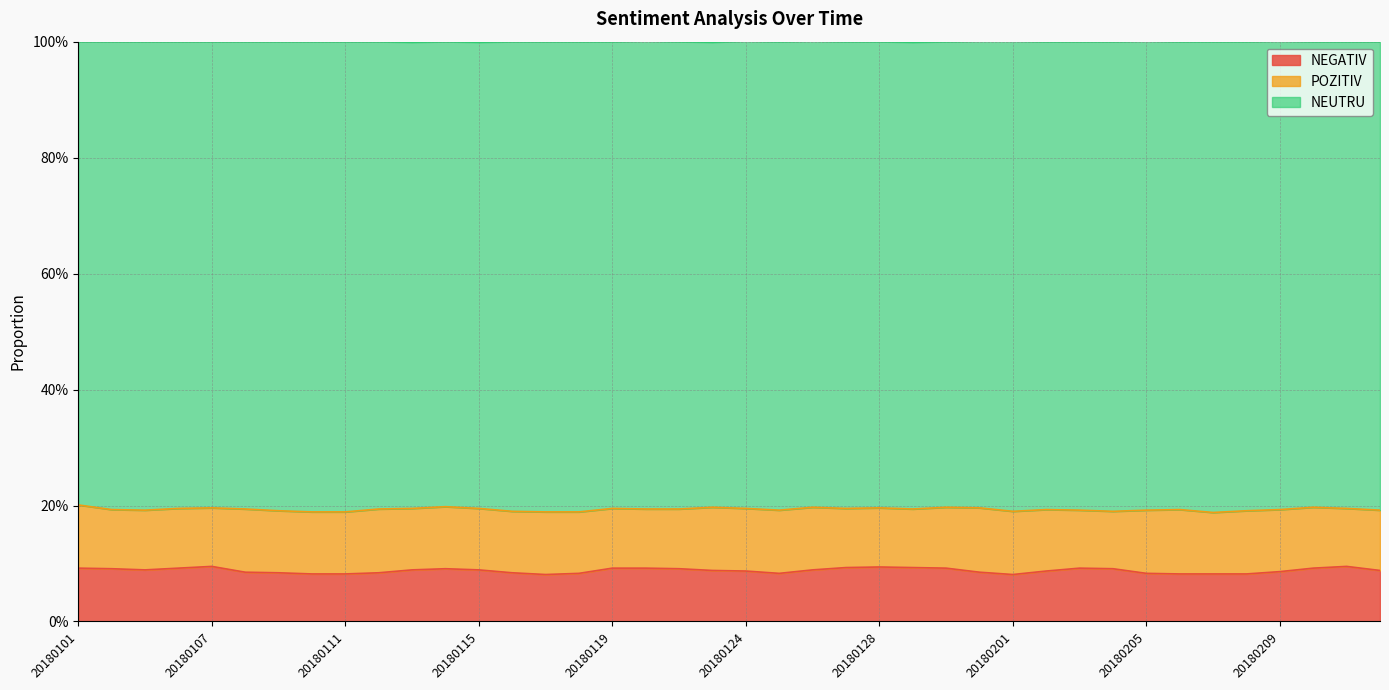

True or false: NEGATIV and NEUTRU cross at least once.

False